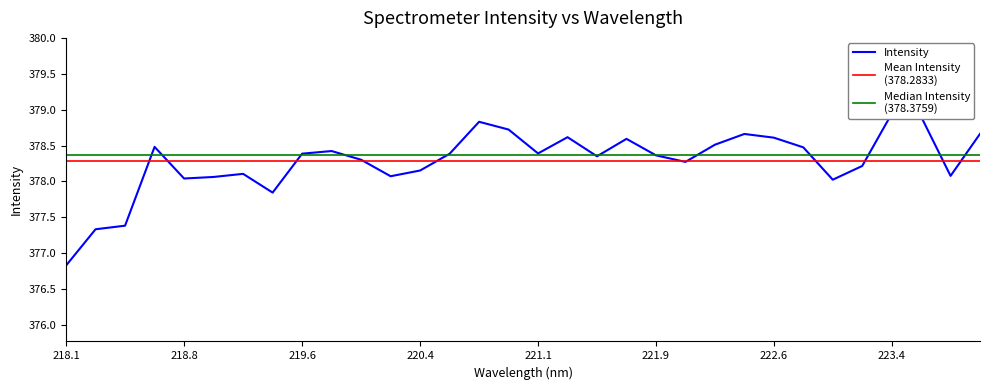

What is the ratio of the value at 221.6902 to the value at 218.0596?

1.0